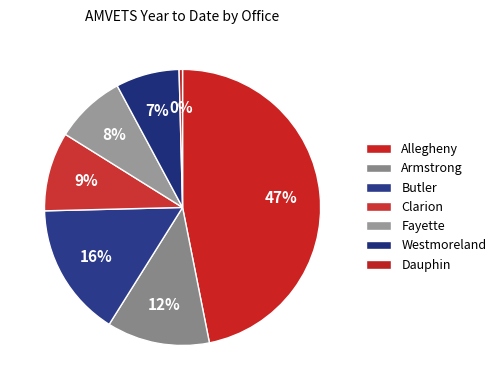

What portion of the pie excludes Fayette?

91.7%